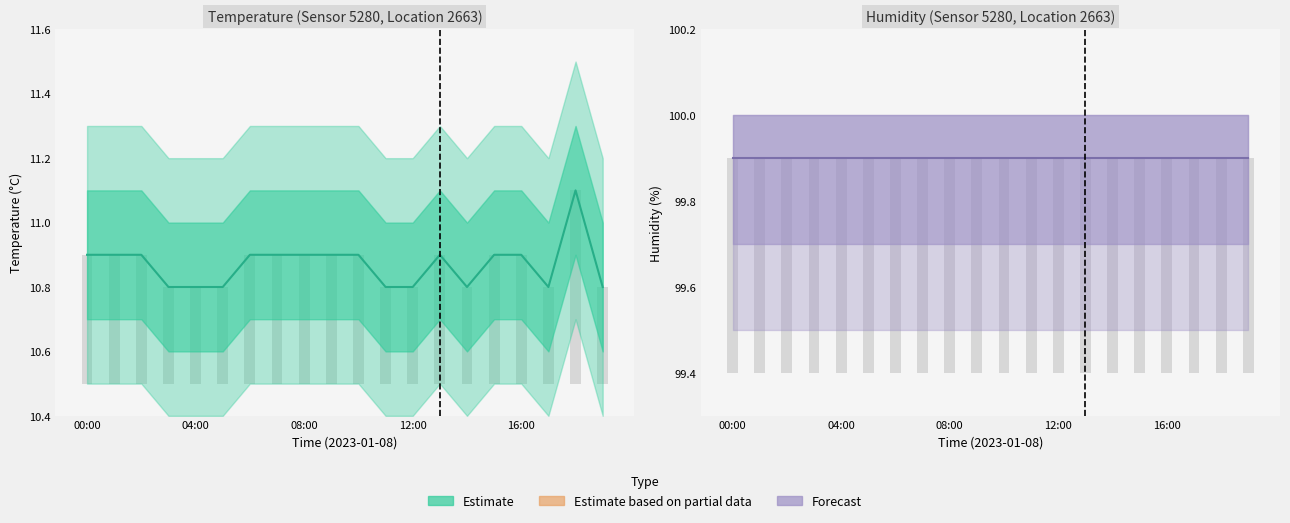

What is the difference between the maximum and minimum values in the temperature series?

0.3